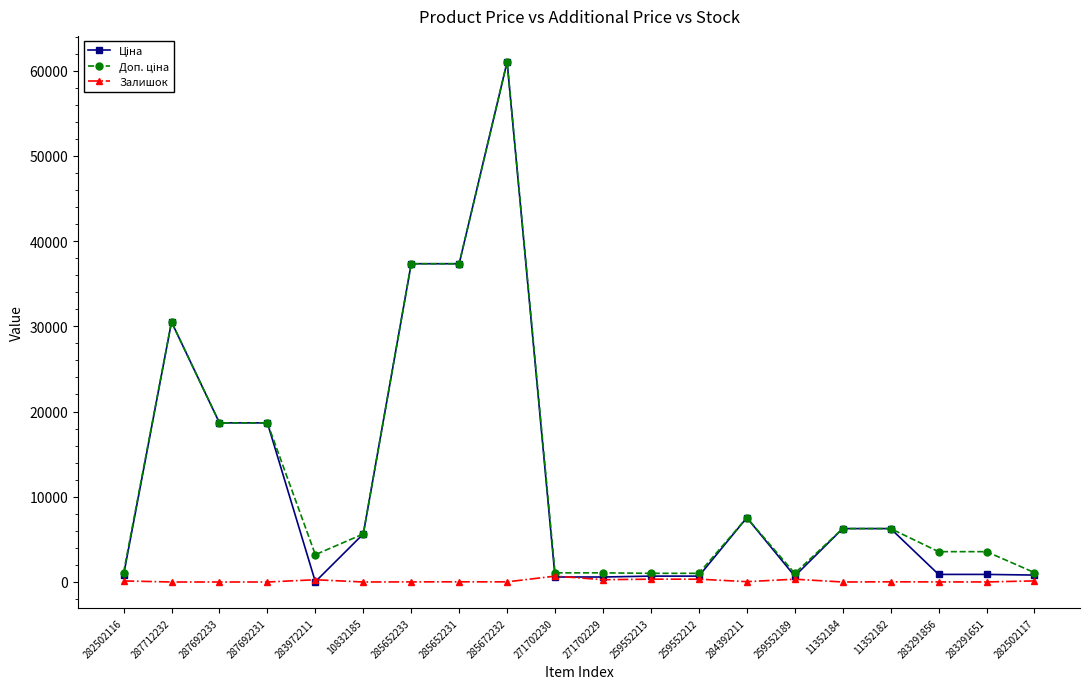

The Залишок series shows 15.0 at 285672232. True or false?

True